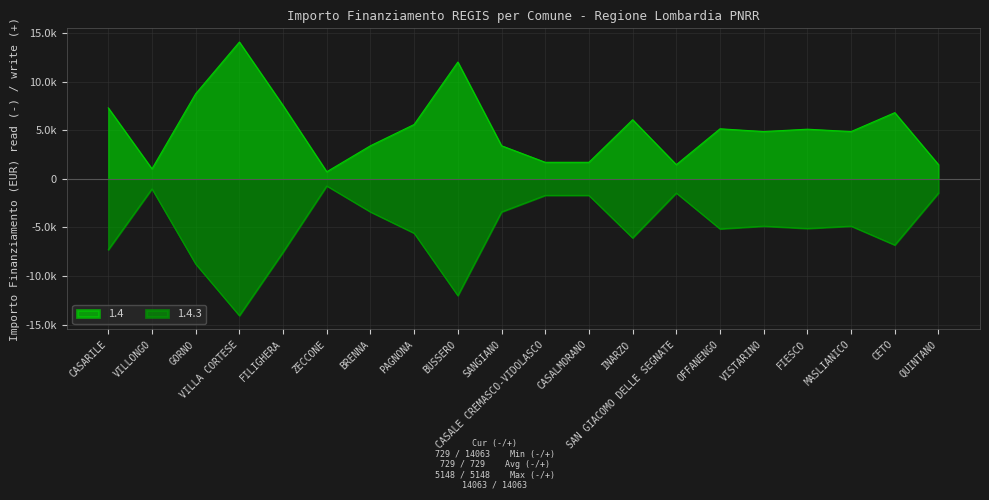

What is the label of the 5th point from the left?

FILIGHERA